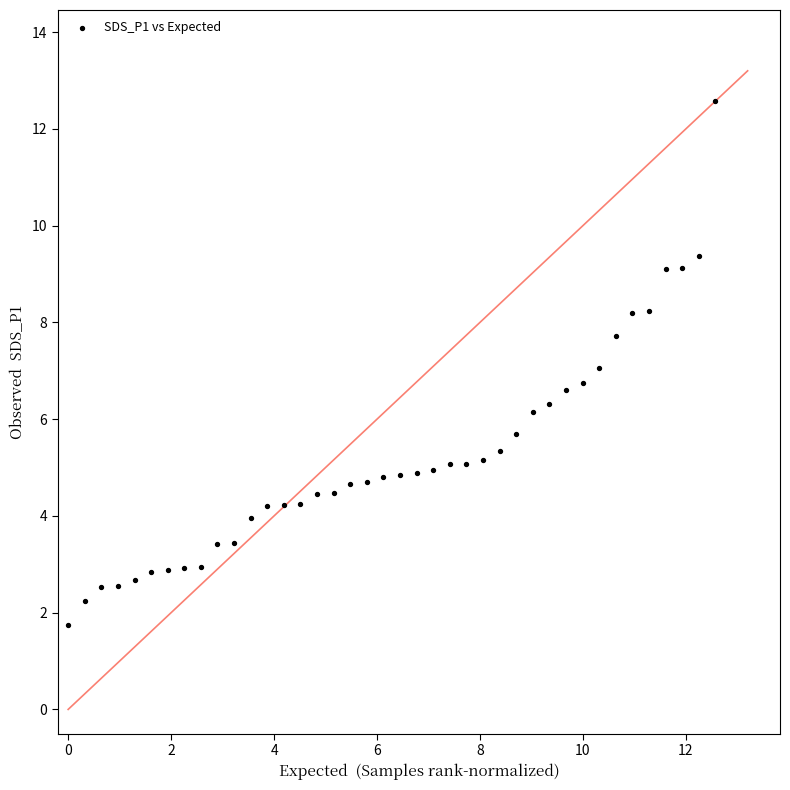

What is the range of Y values (max minus min)?

10.8